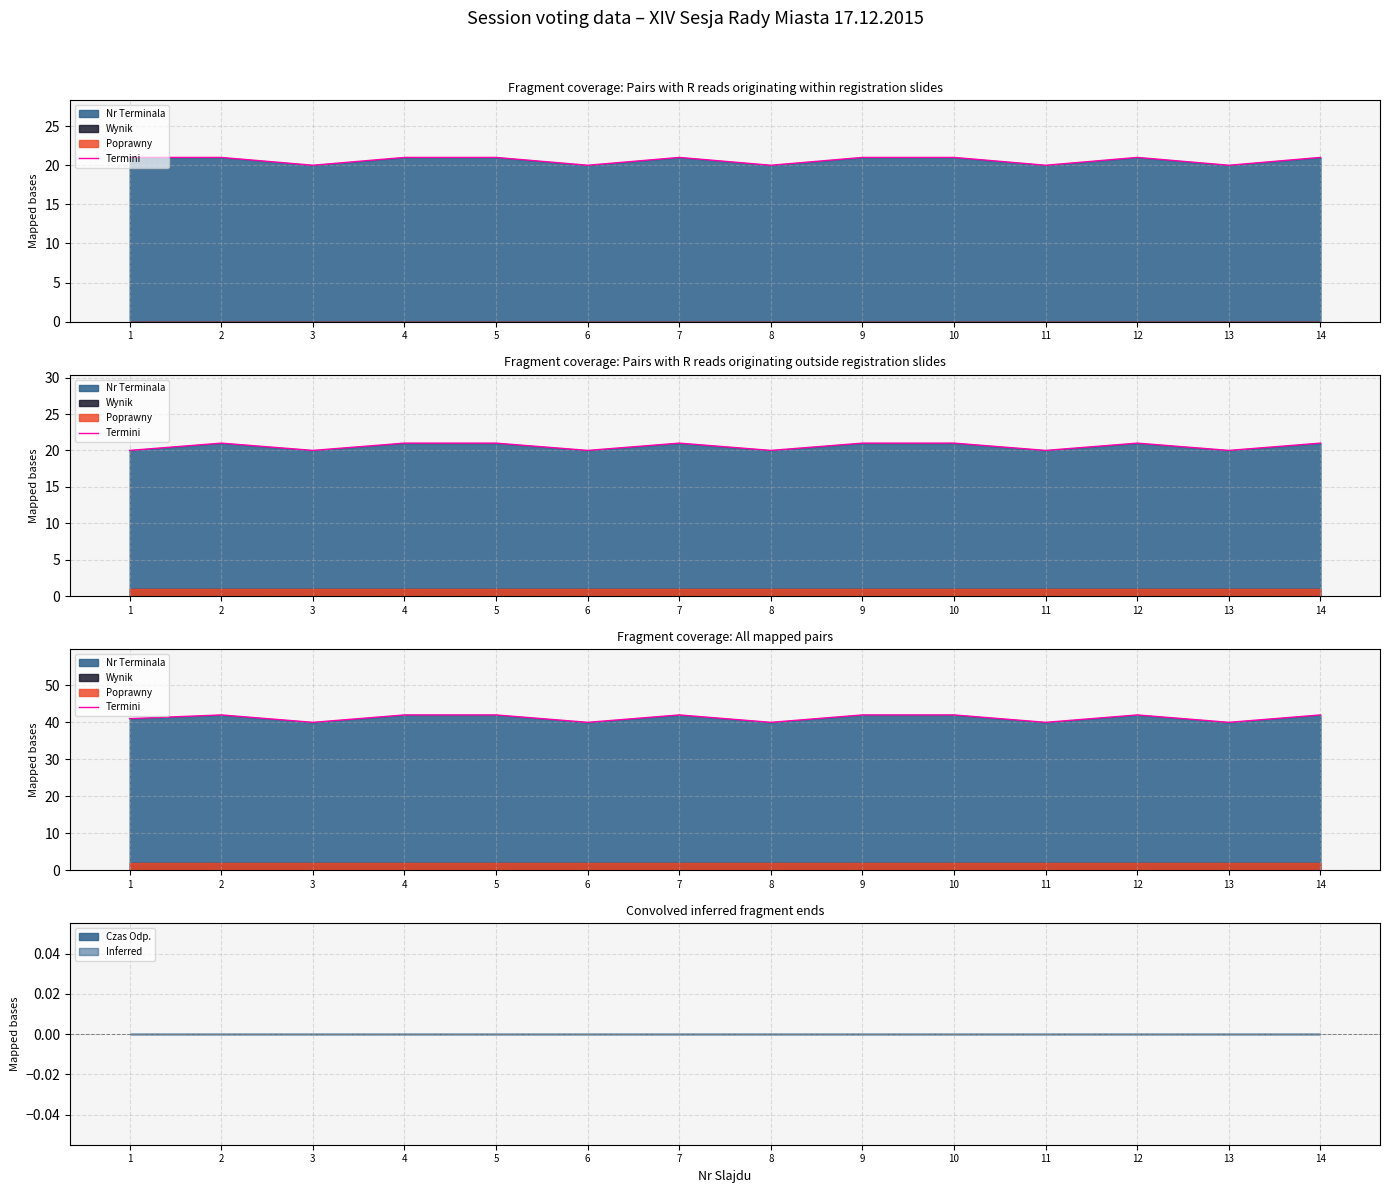

Reading left to right, list all the values displayed in this chart.

41	42	40	42	42	40	42	40	42	42	40	42	40	42